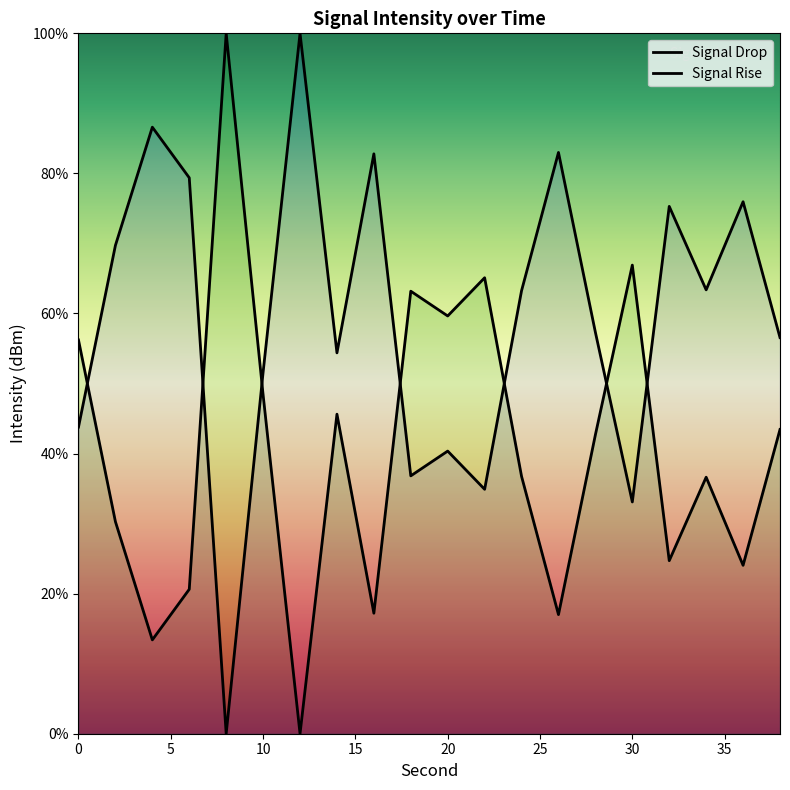

How many values in the Signal Drop series exceed 42?

10